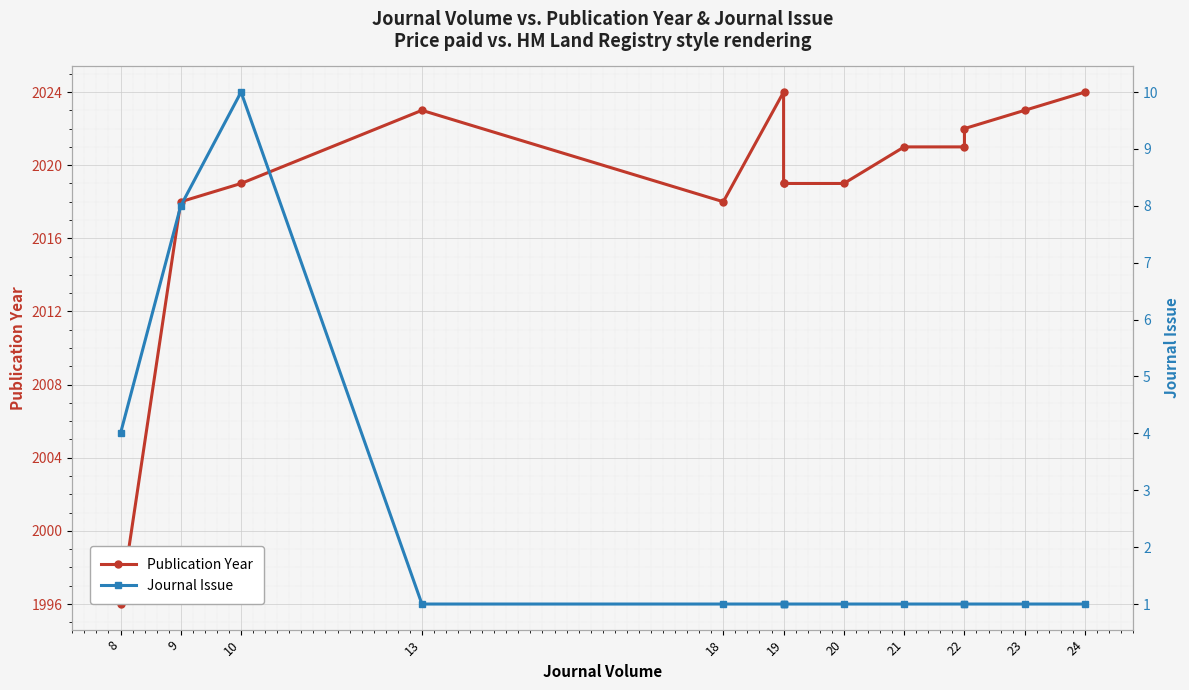

Which label corresponds to the smallest value in the chart?

13